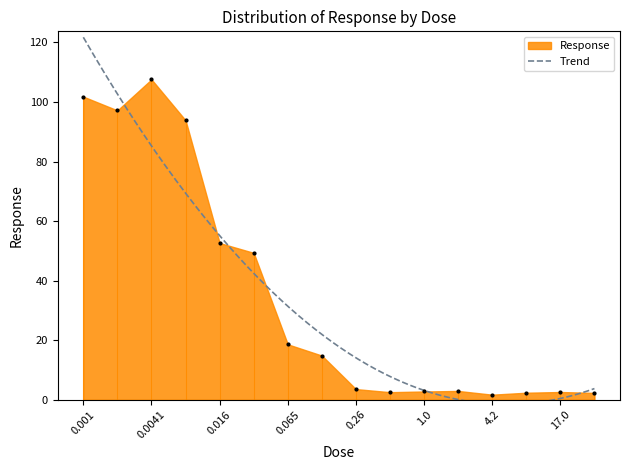

At which label does the data first exceed 14?

0.001